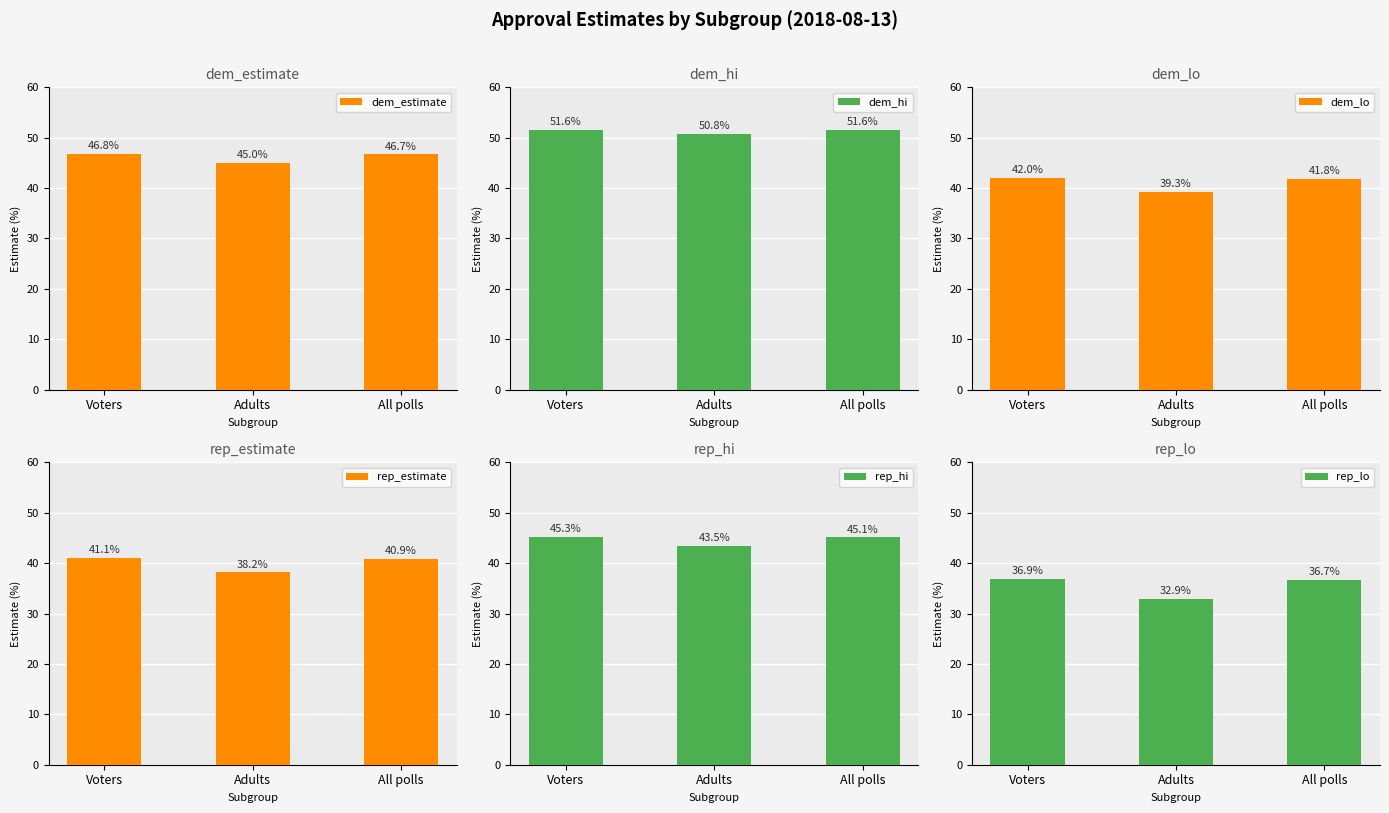

What value does the rep_estimate series have at Adults?

38.2